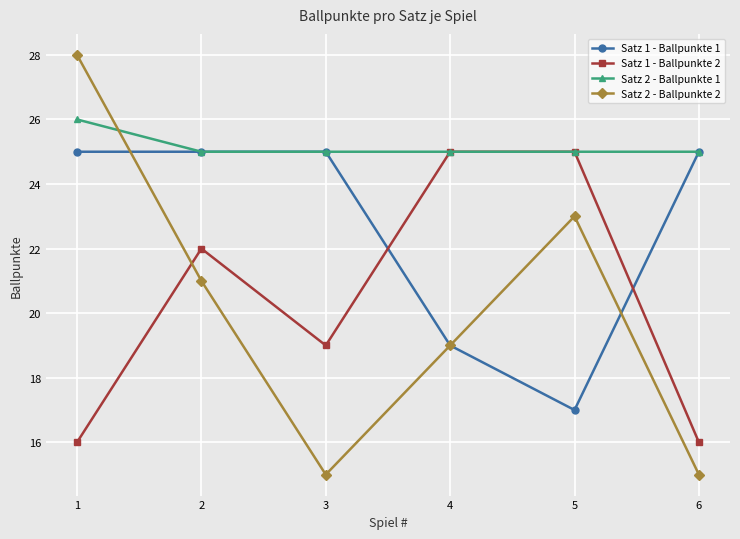

Is it true that Satz 1 - Ballpunkte 1 equals 25 at 2?

True